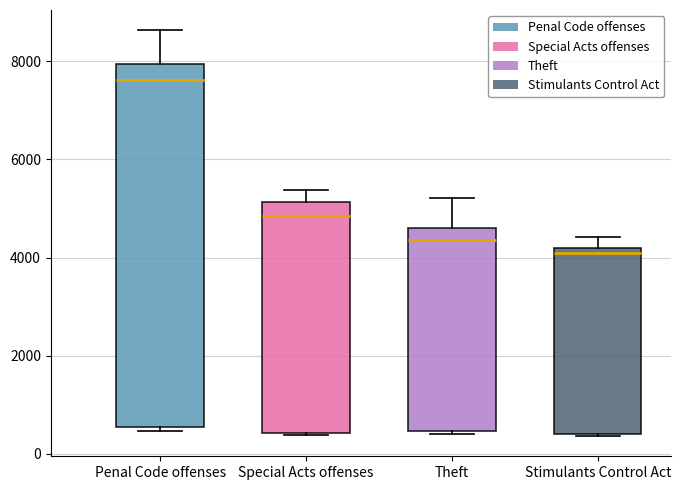

Comparing the boxes themselves (not the whiskers), which one is the tallest?

Penal Code offenses